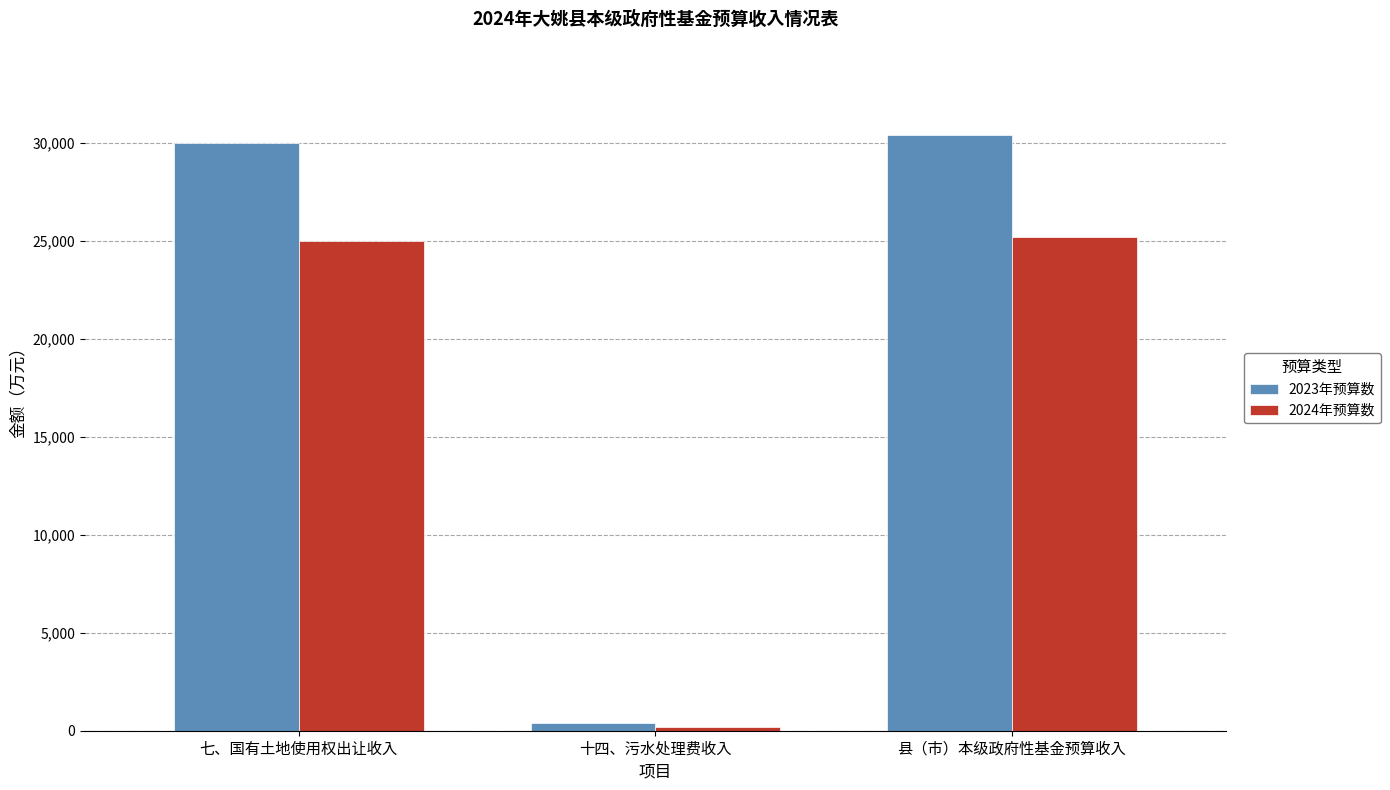

What is the label of the 3rd bar from the left?

县（市）本级政府性基金预算收入